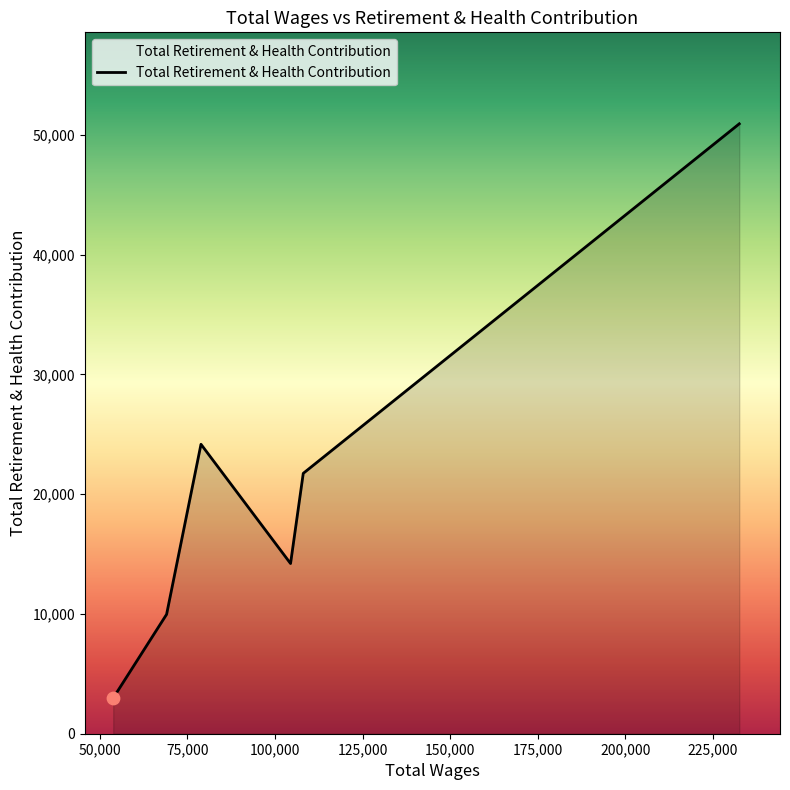

How many interior local peaks (higher than both neighbors) does the data have?

1